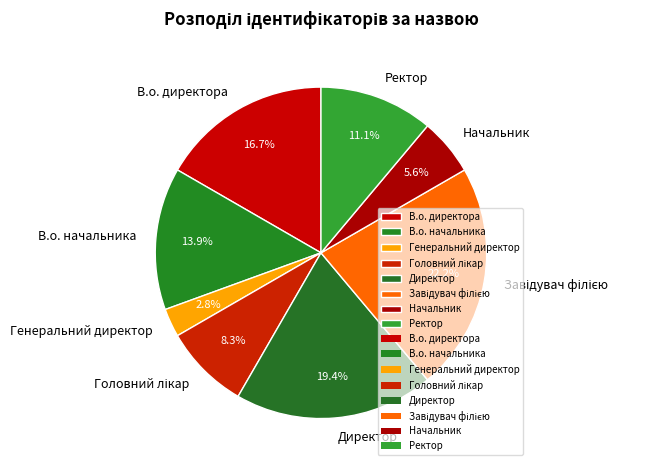

Which slice is the smallest?

Генеральний директор